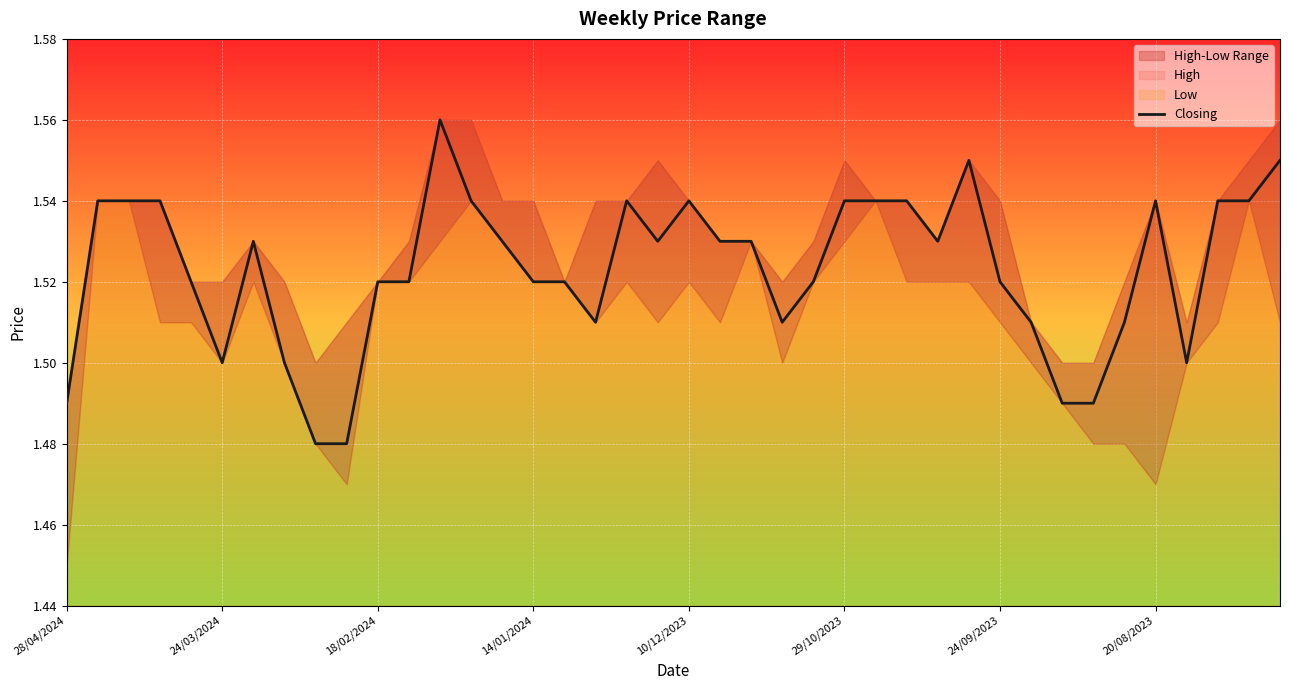

What is the sum of the values at 33 and 24?

3.0